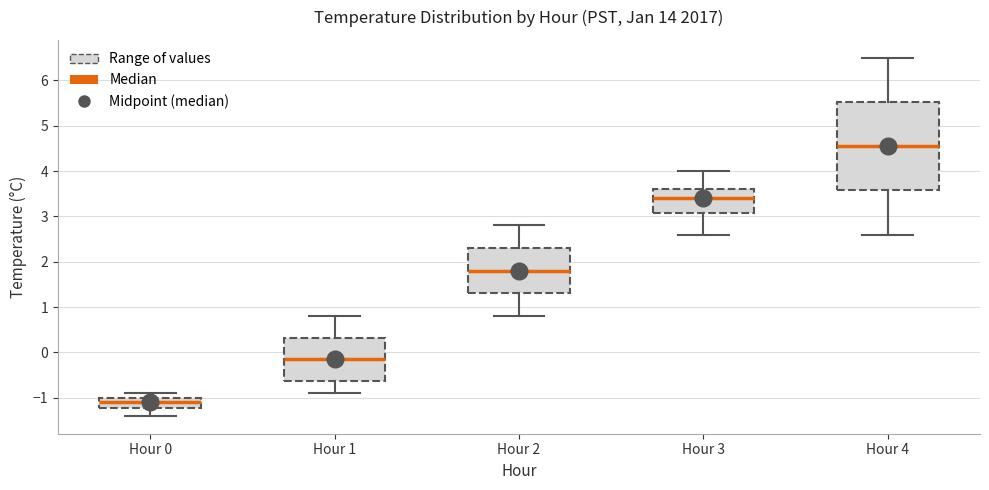

Reading left to right, read every box against the y-axis: the position of its median line, the range the box covers, and the ends of its whiskers. The values are not printed on the chart, so give them approximately, as read against the axis.

Hour 0: median -1.1, box -1.2 to -1.0, whiskers -1.4 to -0.9
Hour 1: median -0.1, box -0.6 to 0.3, whiskers -0.9 to 0.8
Hour 2: median 1.8, box 1.3 to 2.3, whiskers 0.8 to 2.8
Hour 3: median 3.4, box 3.1 to 3.6, whiskers 2.6 to 4.0
Hour 4: median 4.6, box 3.6 to 5.5, whiskers 2.6 to 6.5